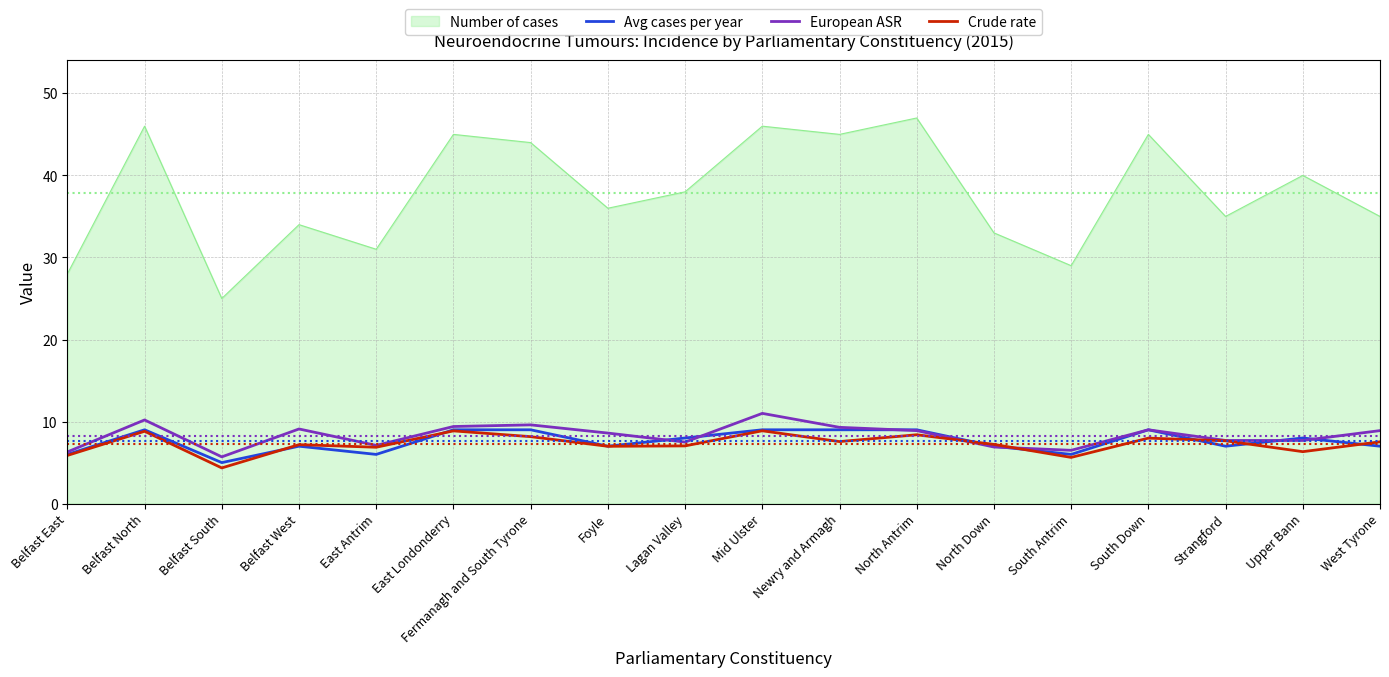

True or false: Avg cases per year has more than 1 points higher than both neighbors.

True